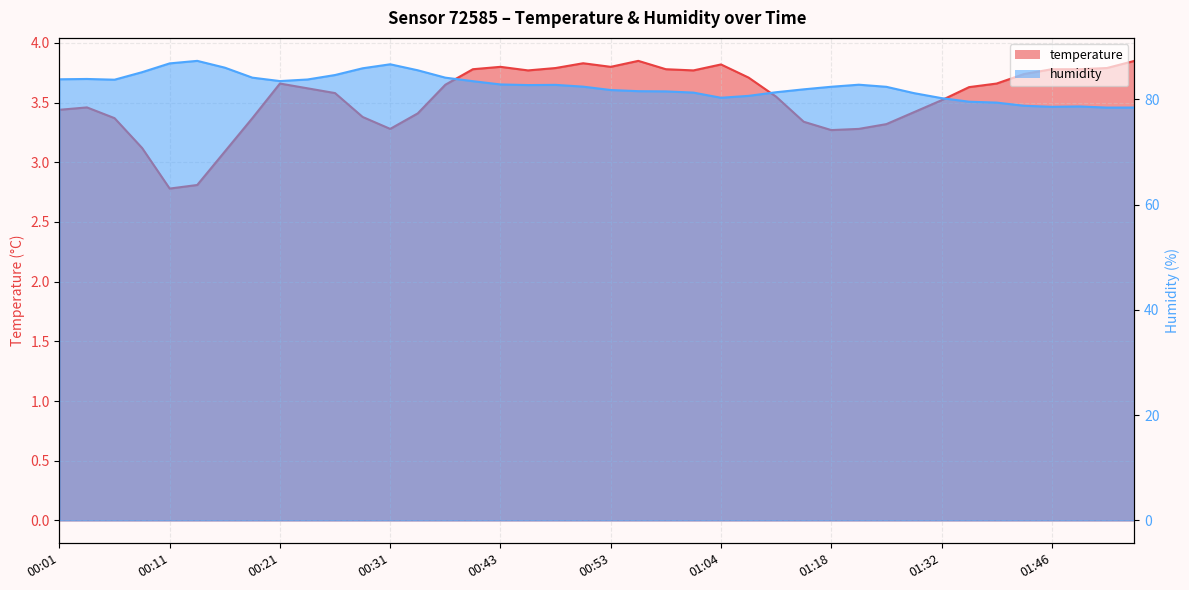

Where is the first local maximum for humidity?

00:03